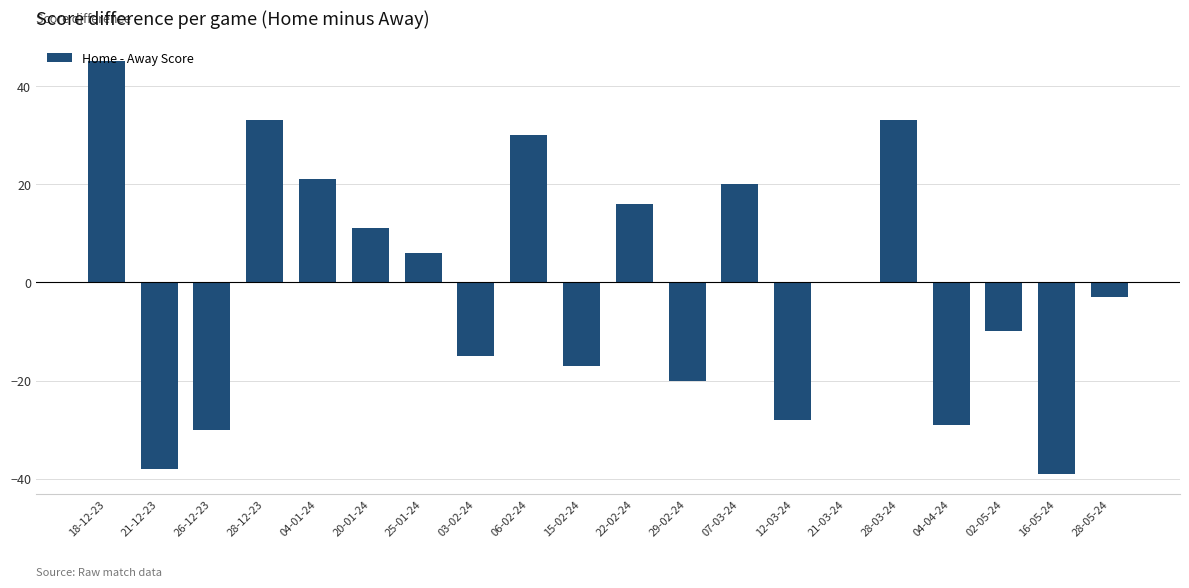

What is the sum of the values at 29-02-24 and 02-05-24?

-30